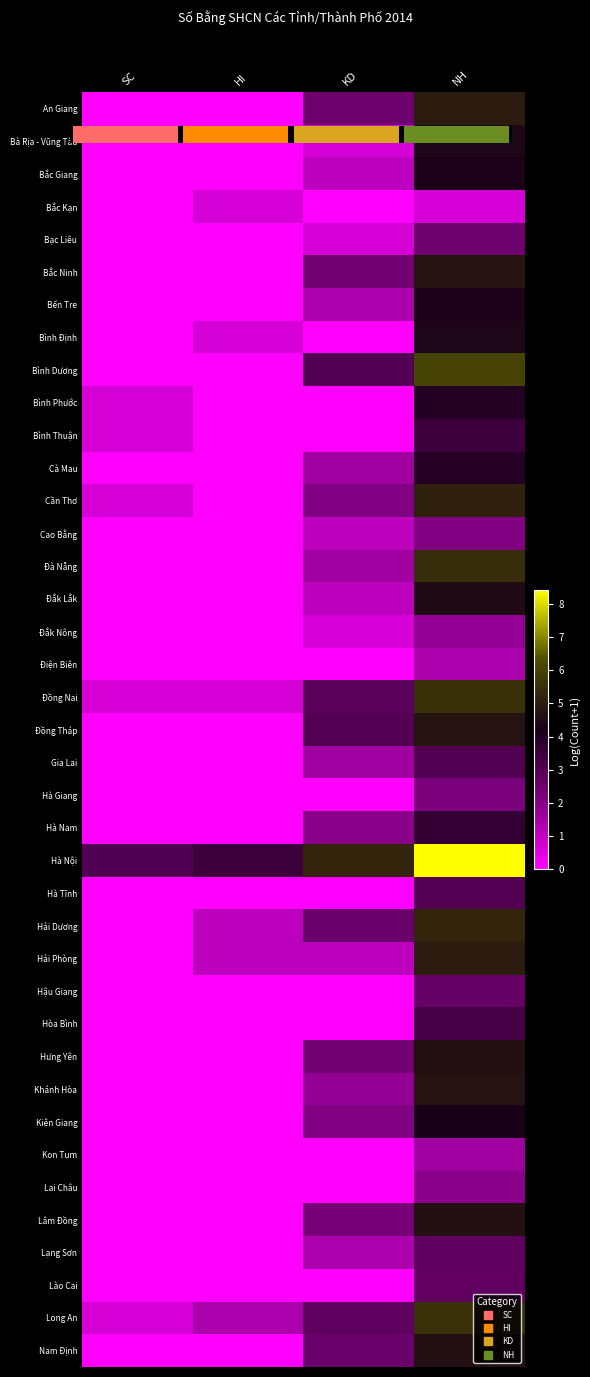

Where does the Hưng Yên series first go above 2?

KD